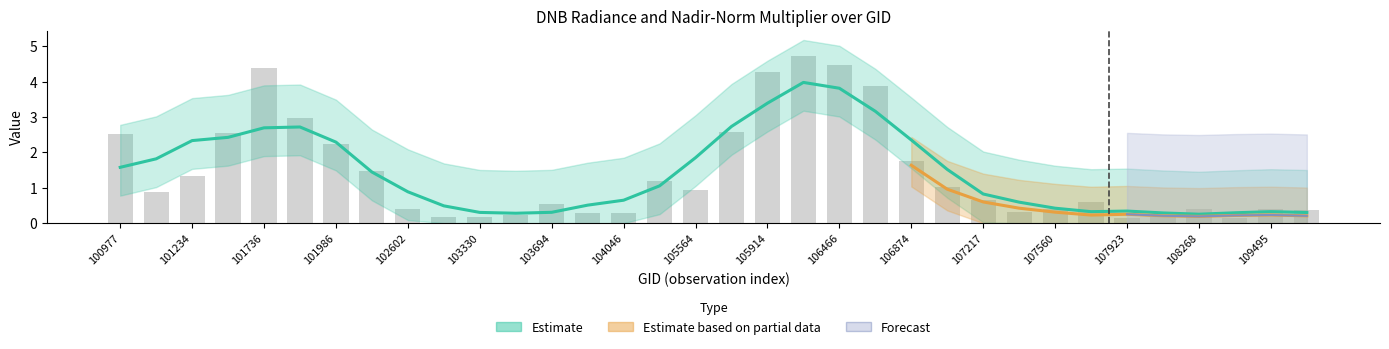

The value of dnbrad at rade9_mult_nadir_norm is 1.3. True or false?

False